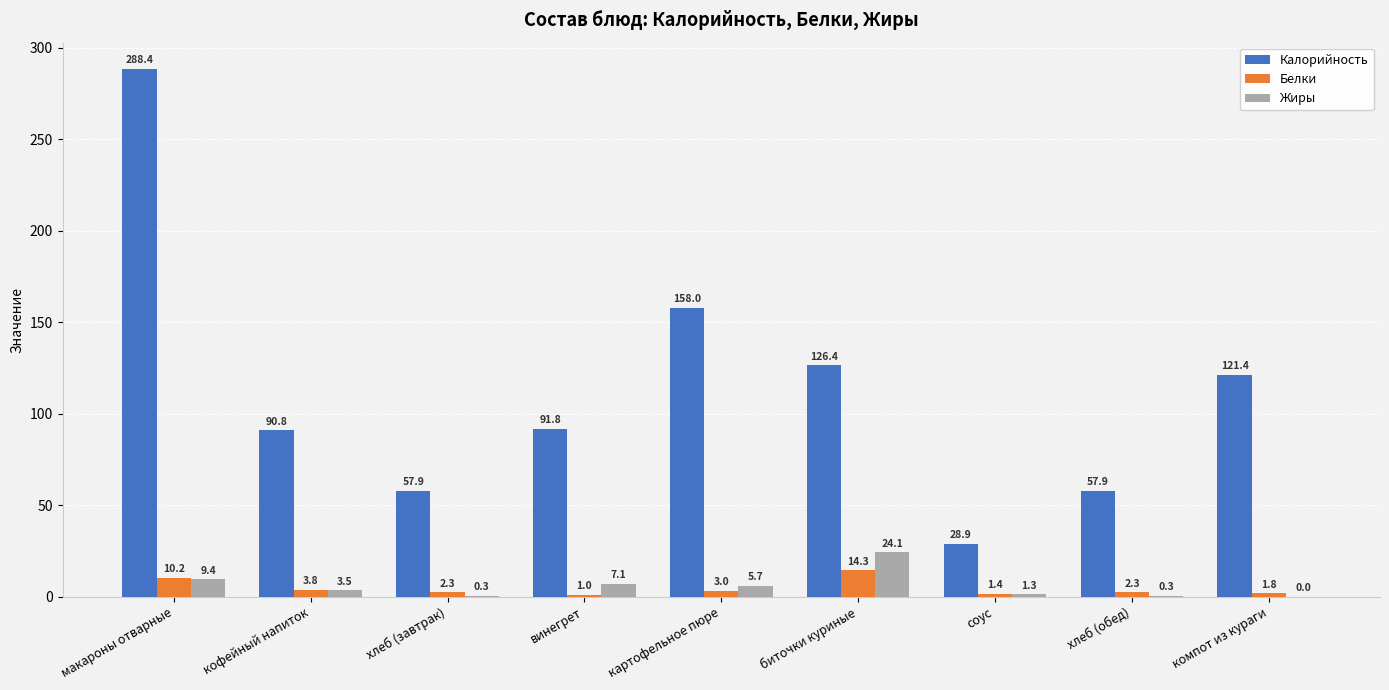

At which label does Калорийность first exceed 91?

макароны отварные